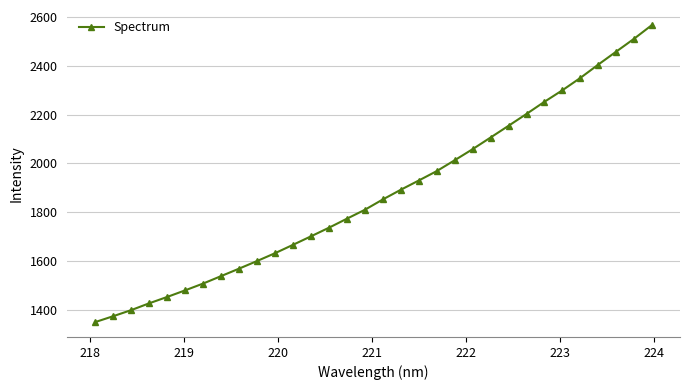

What is the sum of all values?

60030.2